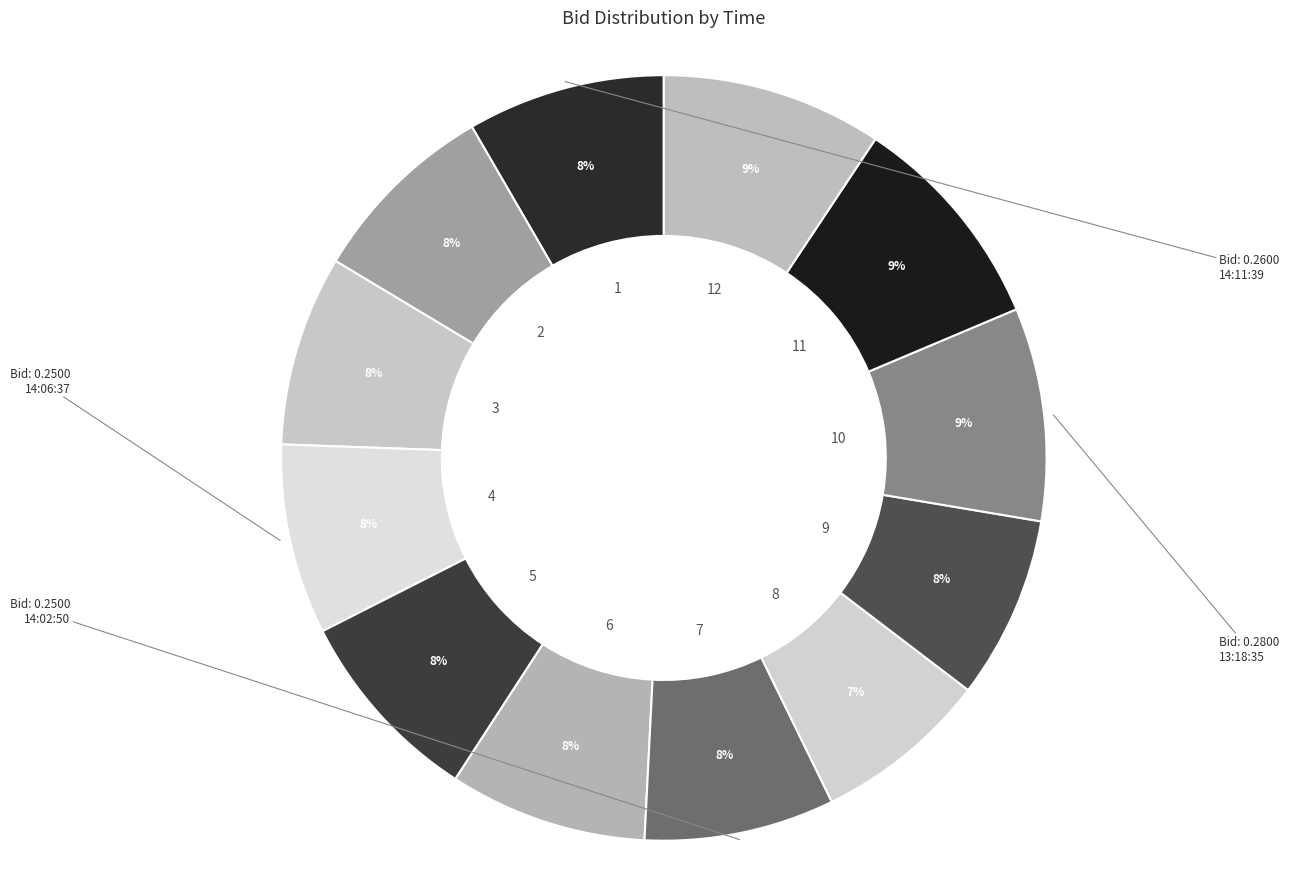

Count the number of slices in the pie.

12